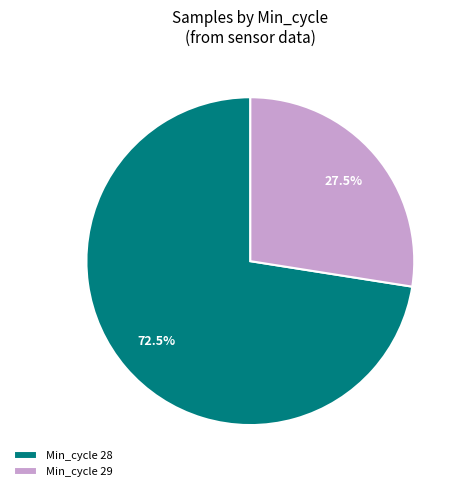

Rank the categories by value from highest to lowest.

Min_cycle 28, Min_cycle 29